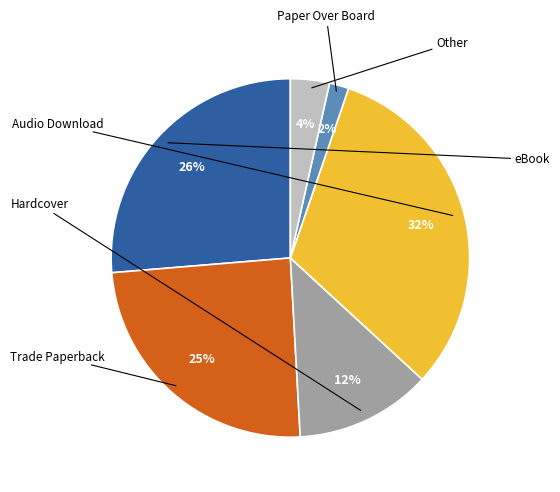

Is there any slice that represents more than half of the pie?

No